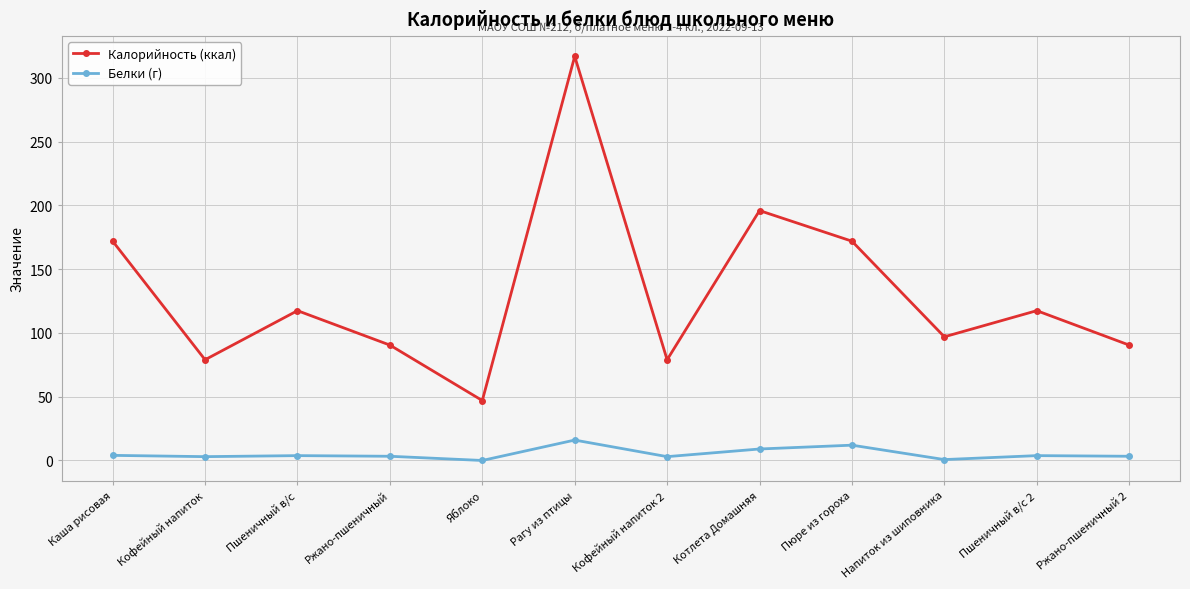

Which series changed the most between Кофейный напиток 2 and Котлета Домашняя?

Калорийность (ккал)